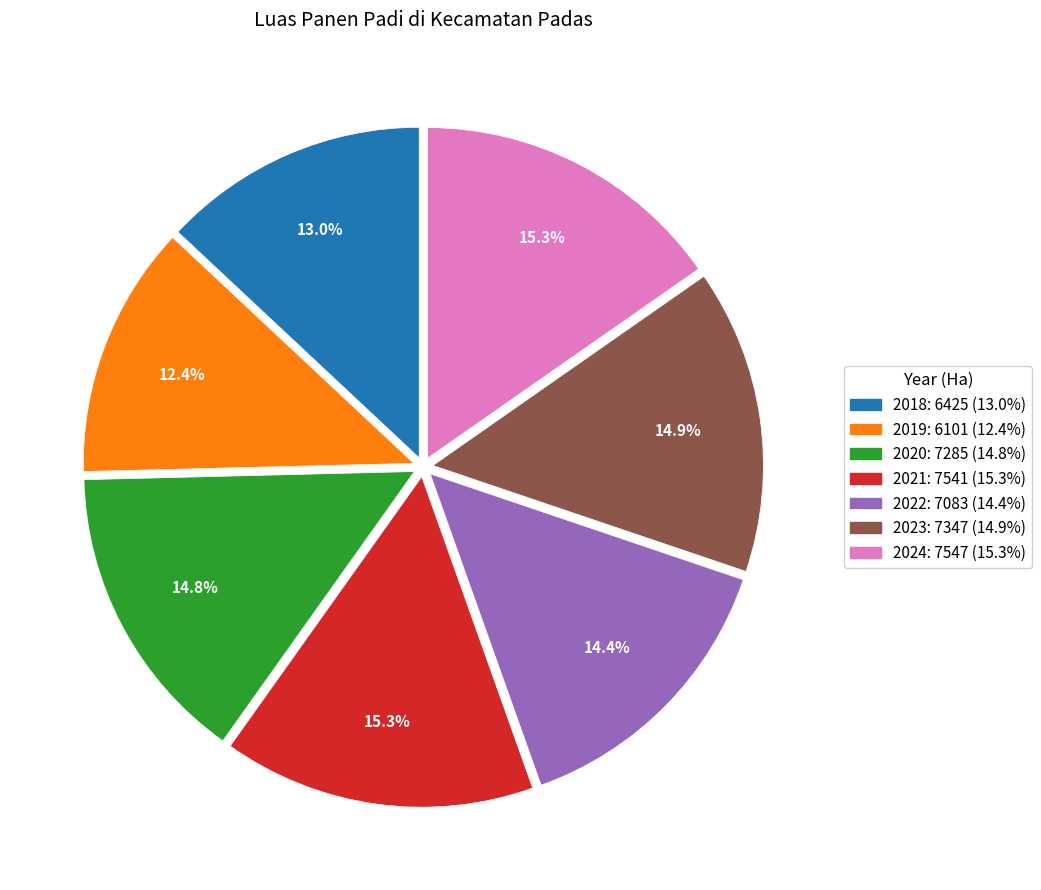

What is the total percentage of 2018 and 2019?

25.4%